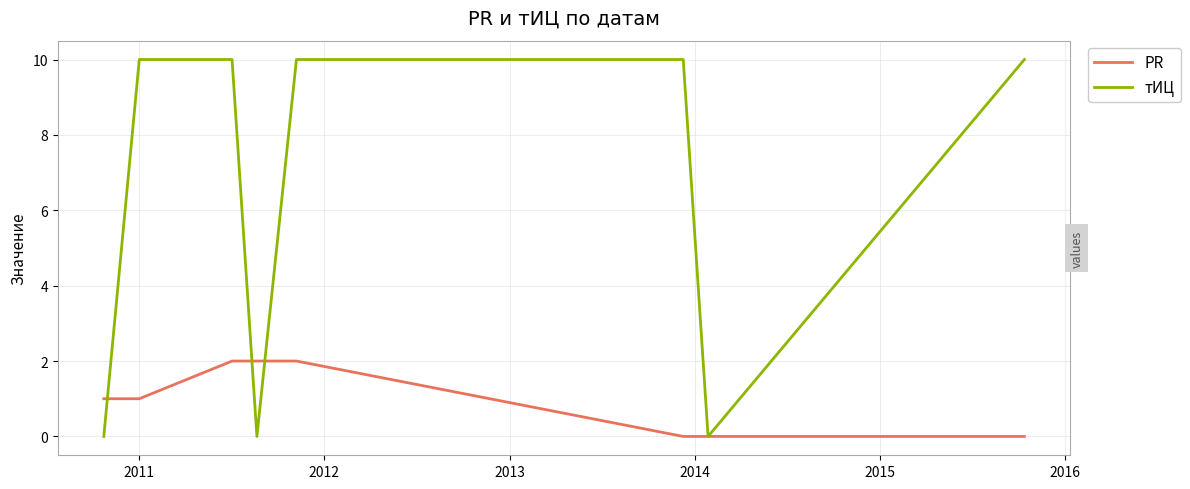

Does the chart have visible grid lines?

Yes